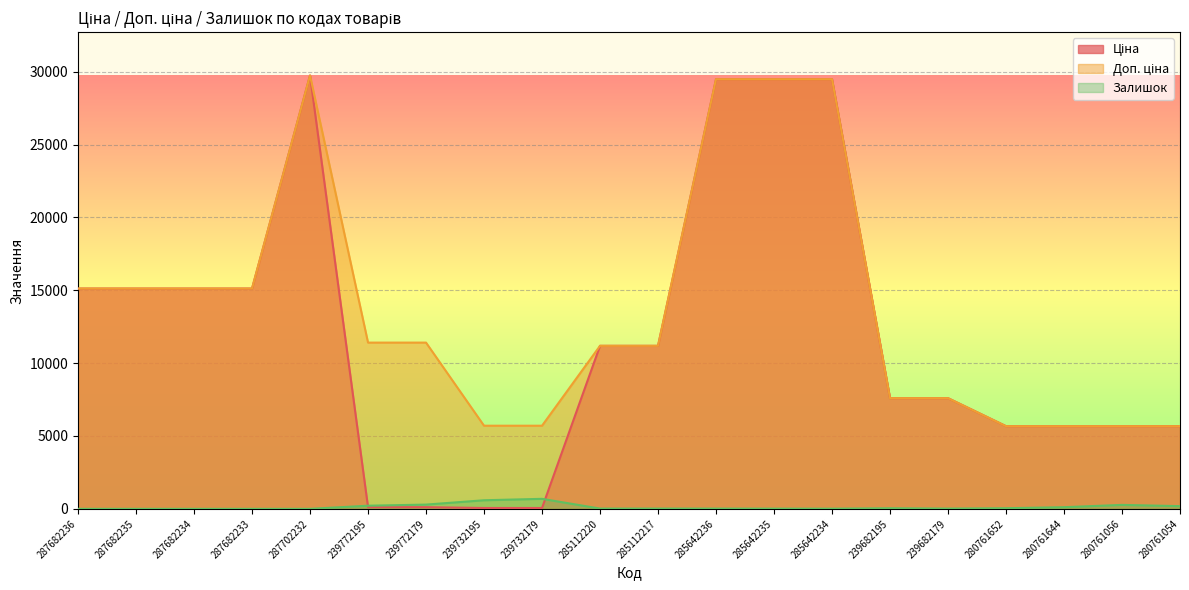

Reading left to right, extract all data points from this chart.

Ціна: 15120.0	15120.0	15120.0	15120.0	29747.2	114.1	114.1	57.0	57.0	11188.2	11188.2	29491.5	29491.5	29491.5	7596.5	7596.5	5673.8	5673.8	5673.8	5673.8
Доп. ціна: 15120.0	15120.0	15120.0	15120.0	29747.2	11410.0	11410.0	5705.0	5705.0	11188.2	11188.2	29491.5	29491.5	29491.5	7596.5	7596.5	5673.8	5673.8	5673.8	5673.8
Залишок: 0.0	0.0	0.0	0.0	0.0	214.0	290.0	588.0	686.0	17.0	17.0	16.0	13.0	10.0	39.0	16.0	42.0	112.0	270.0	184.0